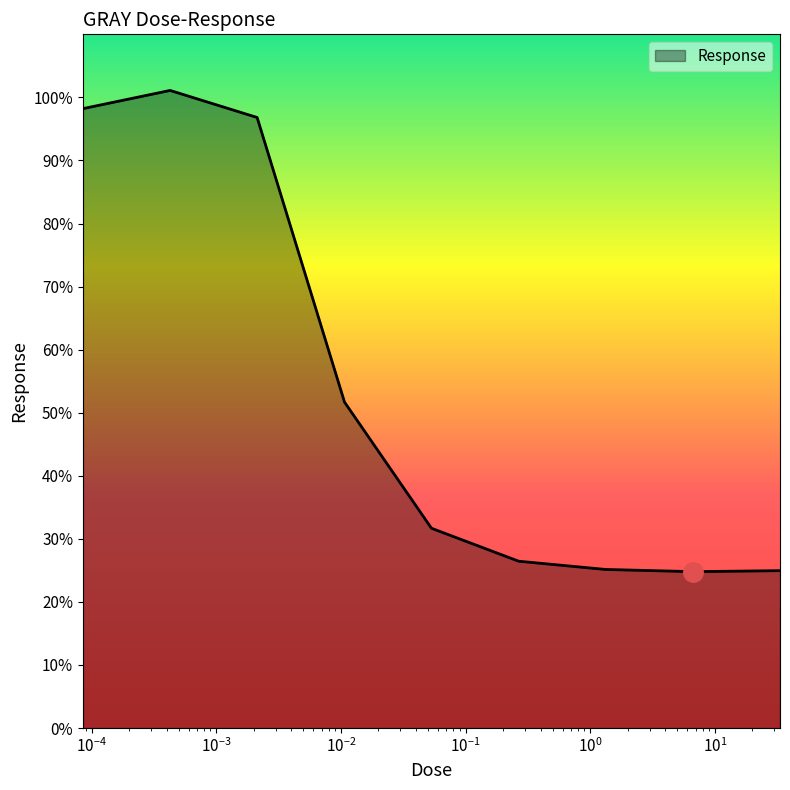

What is the smallest value displayed?

24.8